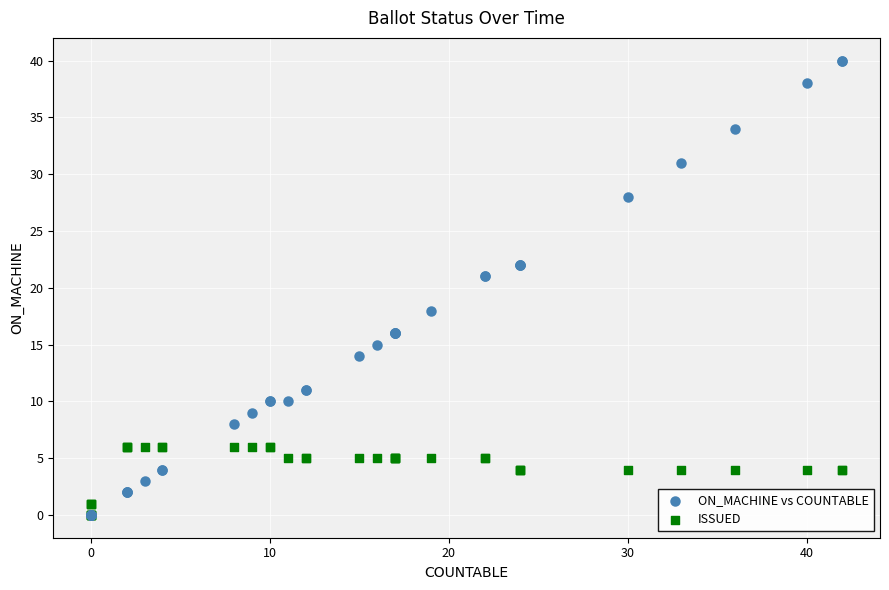

What are all the series names shown in the legend?

ON_MACHINE vs COUNTABLE, ISSUED